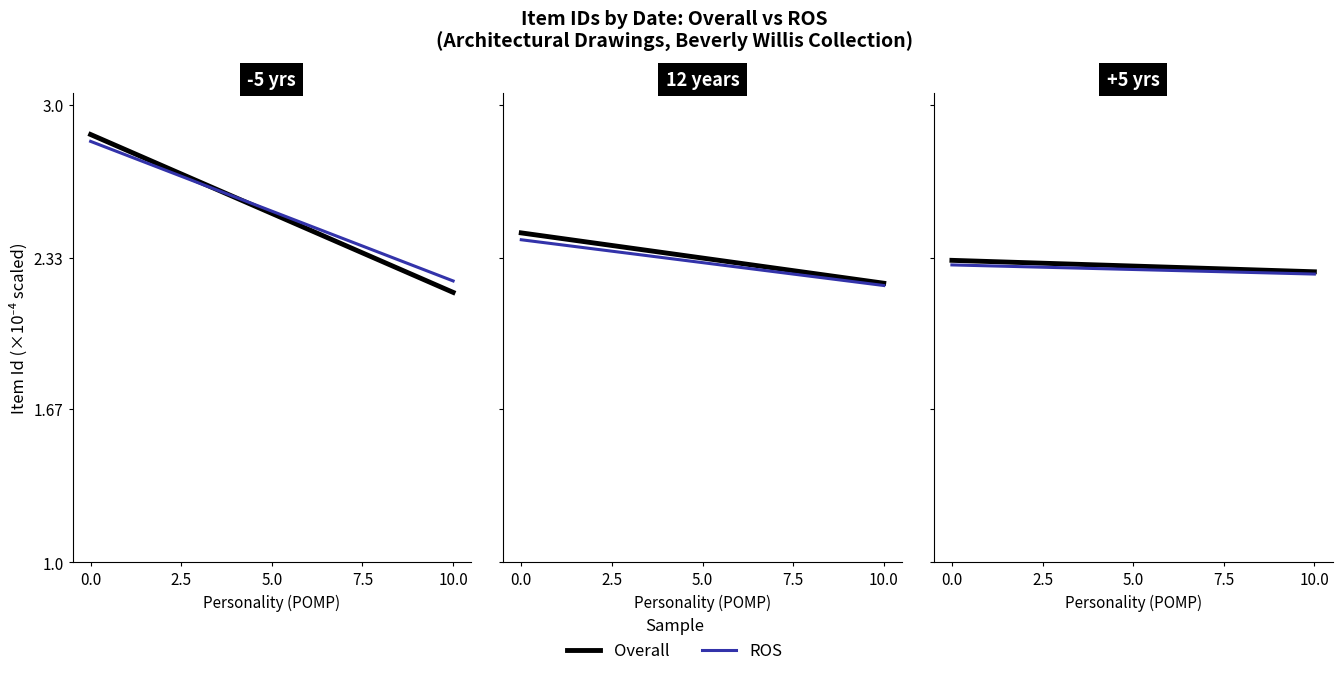

Which series has the largest range (max minus min)?

Overall